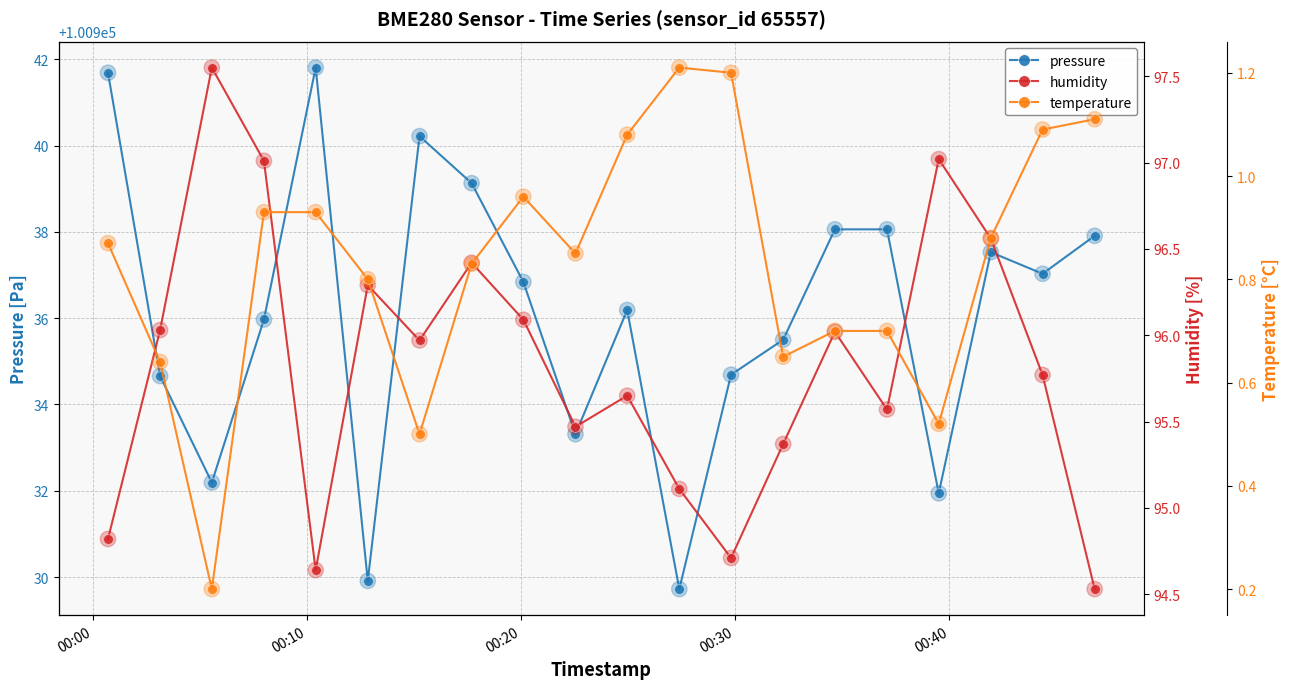

Which series has the widest spread of Y values?

pressure